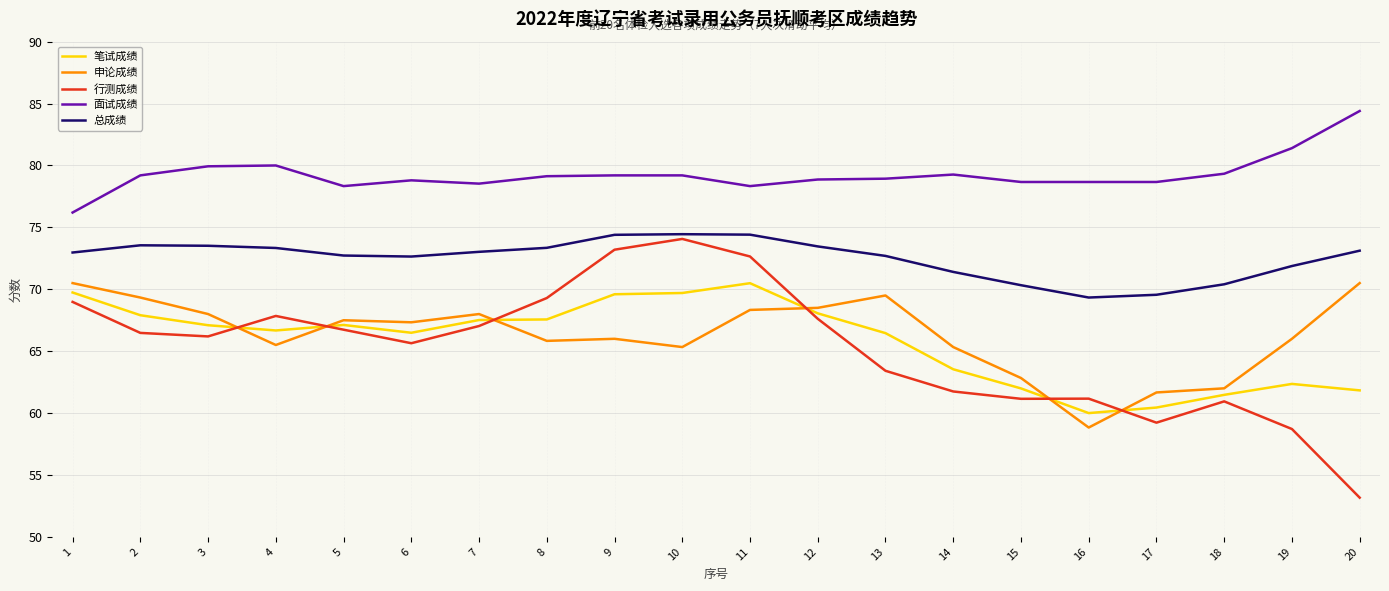

Which series has the widest spread of values?

行测成绩